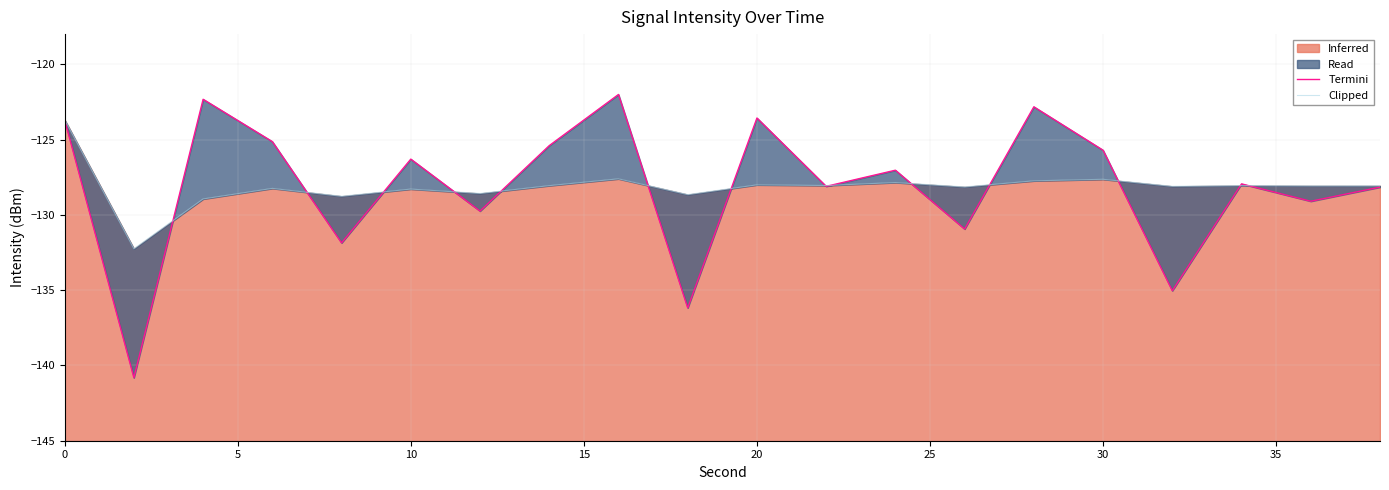

What is the highest value of the Inferred series?

-123.7